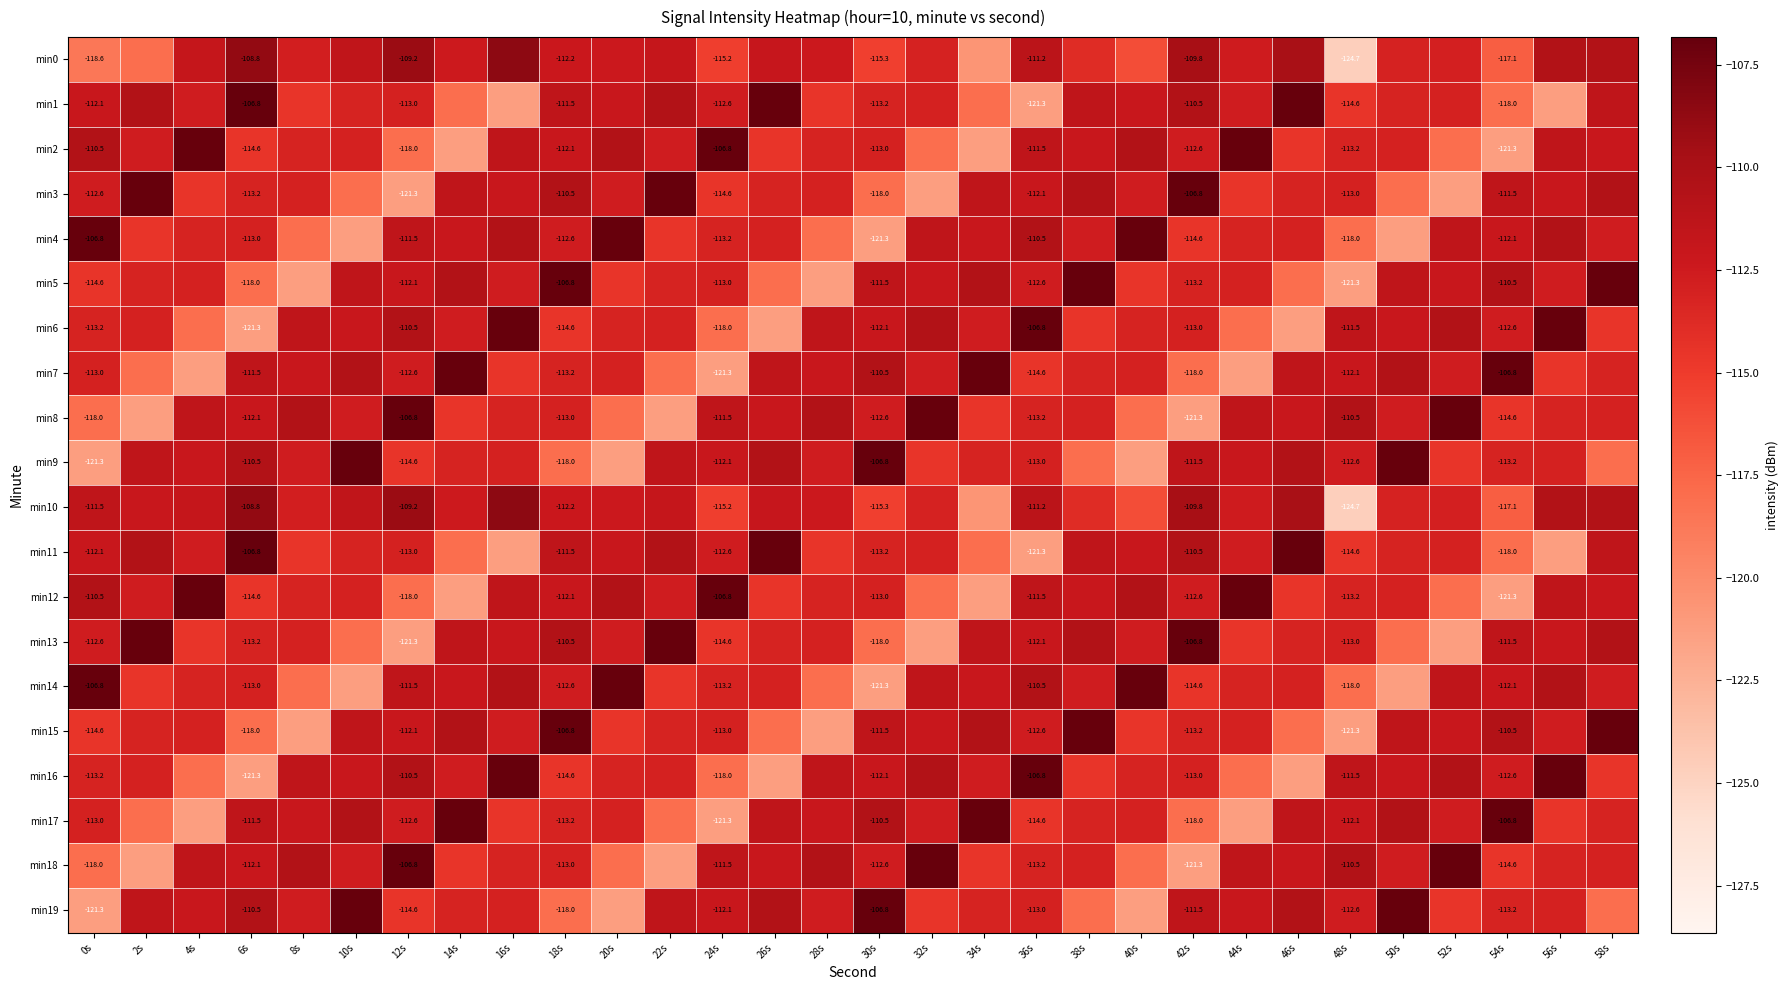

At which category is the sum across all series the highest?

58s